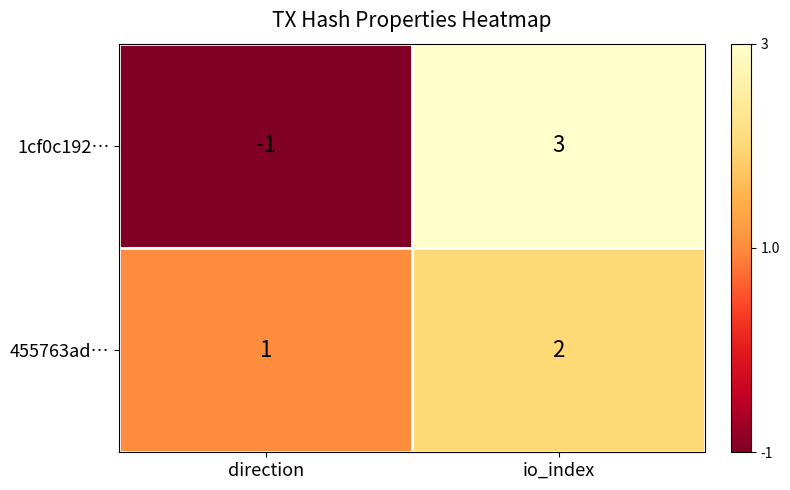

What is the spread (max minus min) of values at io_index?

1